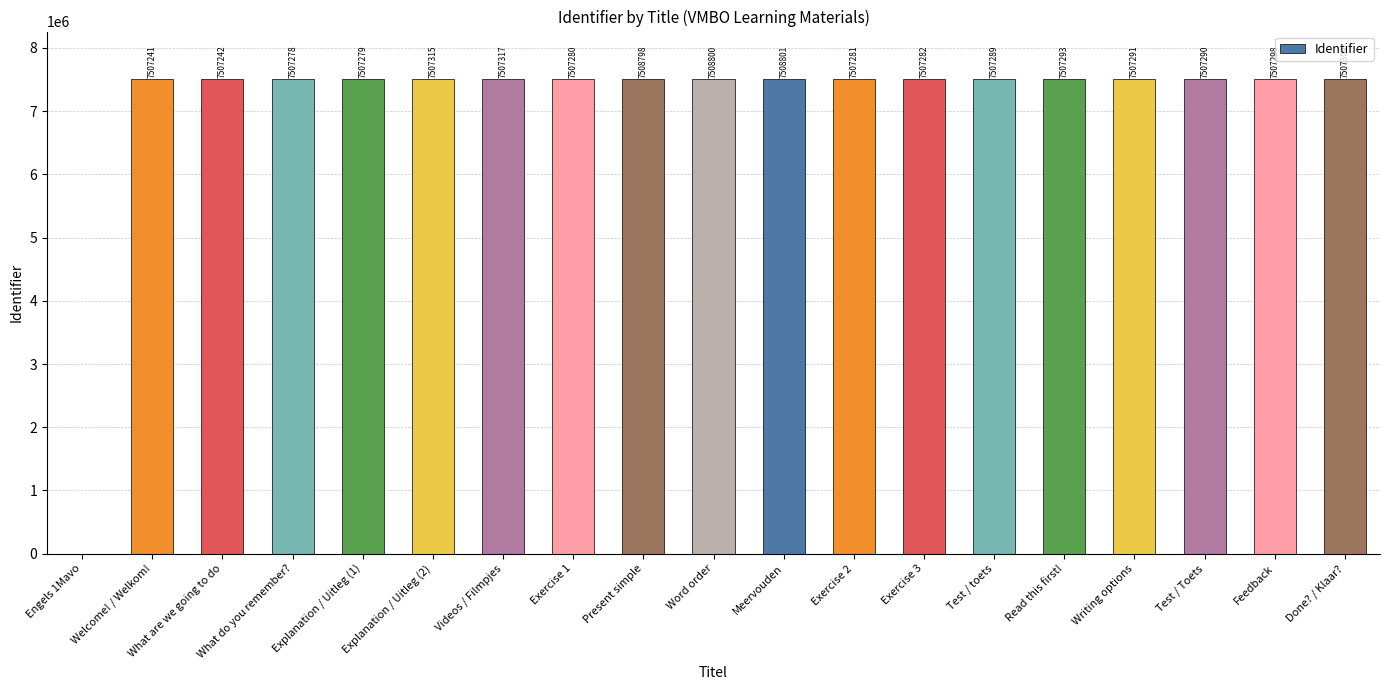

The value at Meervouden is 7508801. True or false?

True